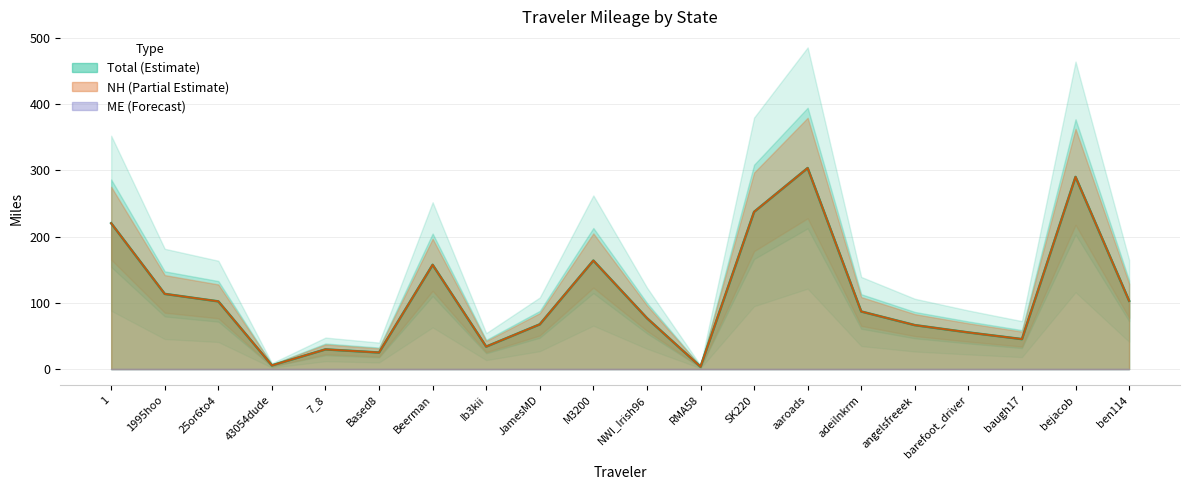

At which category is the sum across all series the highest?

aaroads